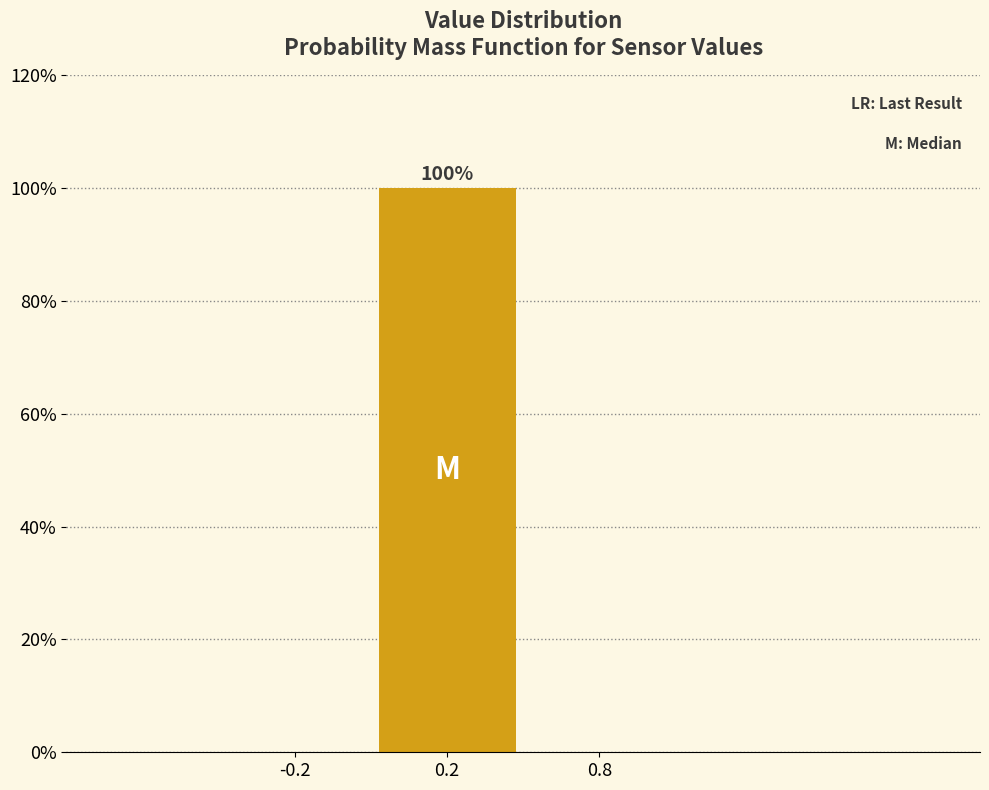

Reading left to right, what are all the values shown in this chart?

-0.2=0	0.2=100	0.8=0